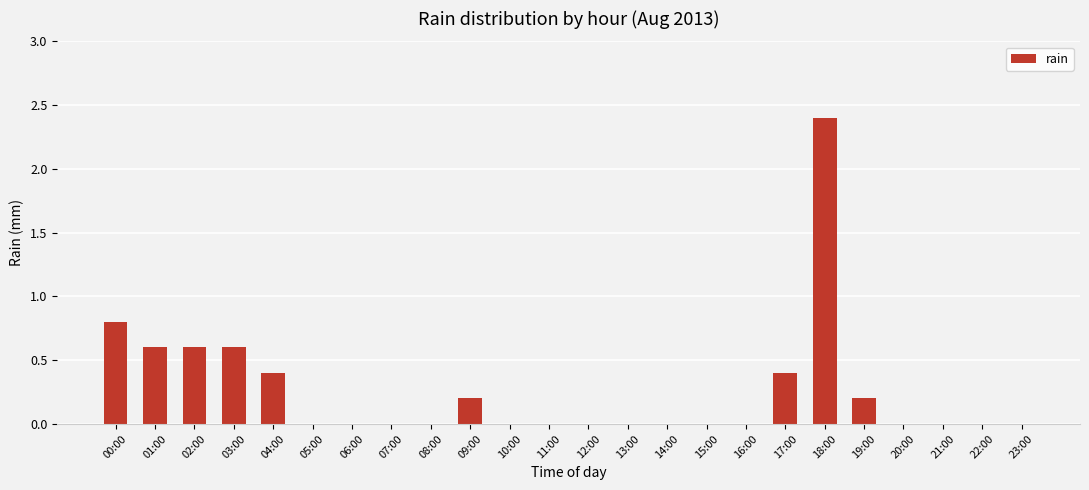

What is the maximum value shown in the chart?

2.4